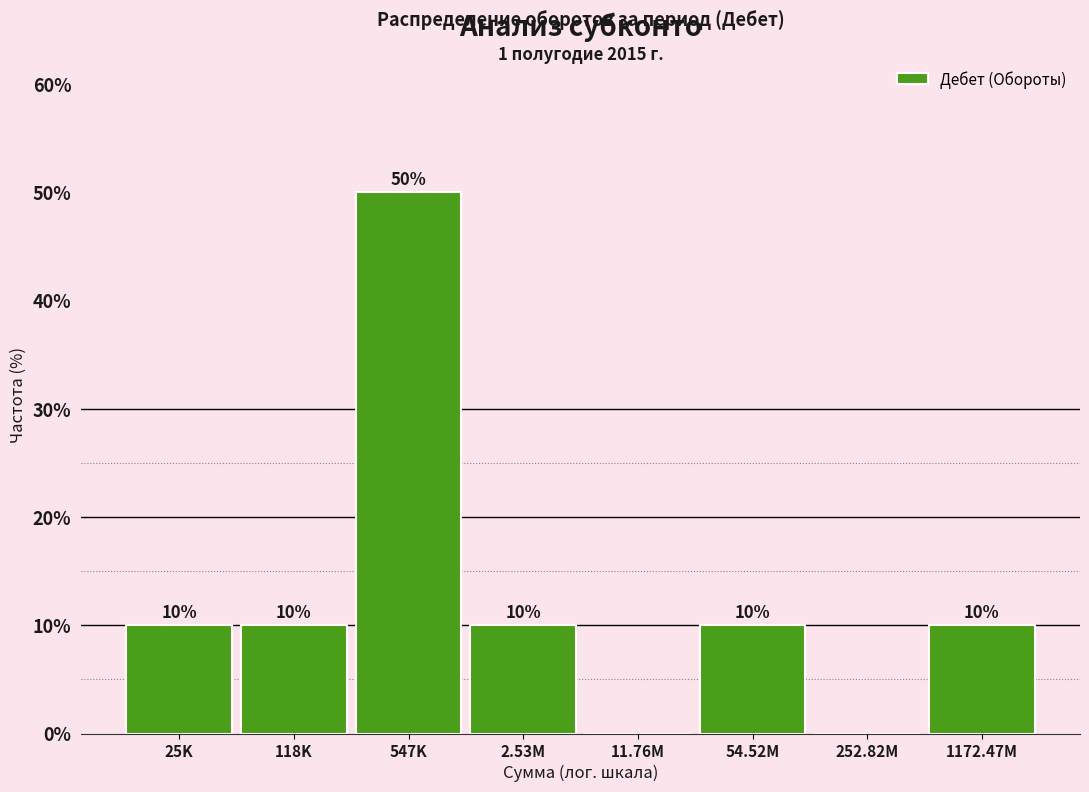

Reading left to right, what are all the values shown in this chart?

25K=10	118K=10	547K=50	2.53M=10	11.76M=0	54.52M=10	252.82M=0	1172.47M=10